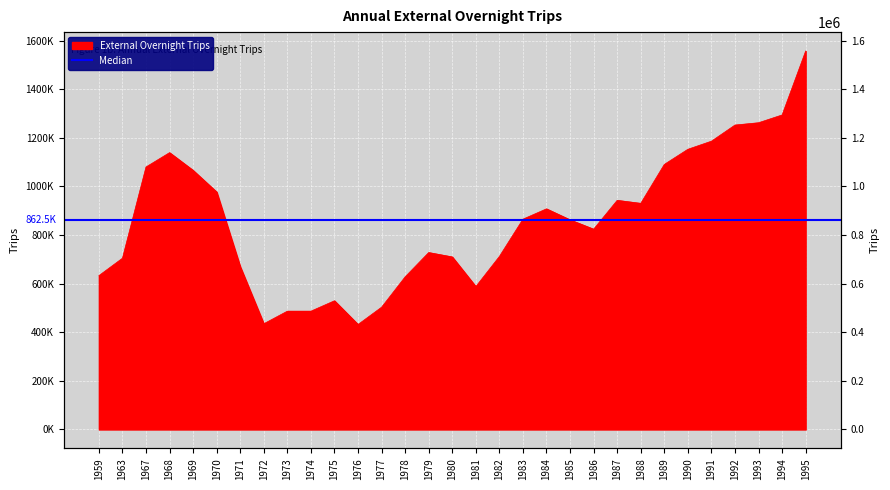

What is the greatest value displayed?

1557000